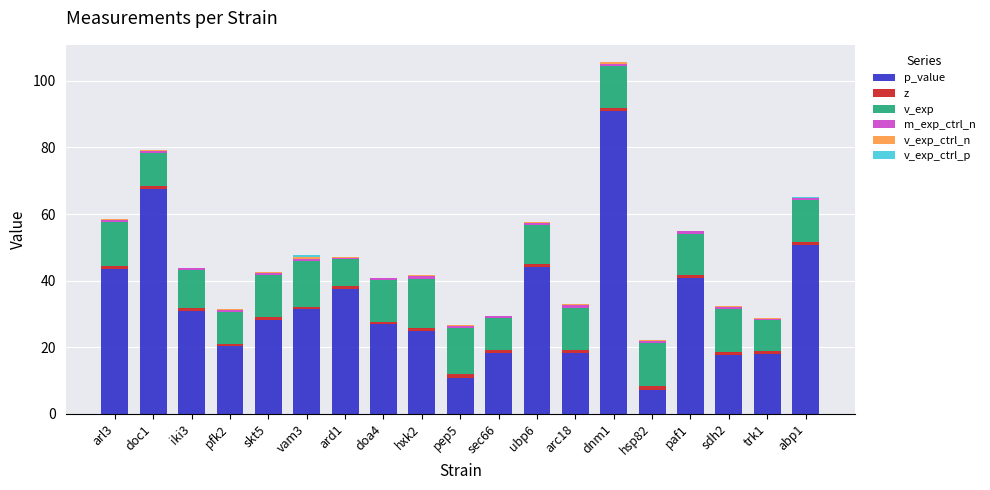

At which category is the sum across all series the highest?

dnm1